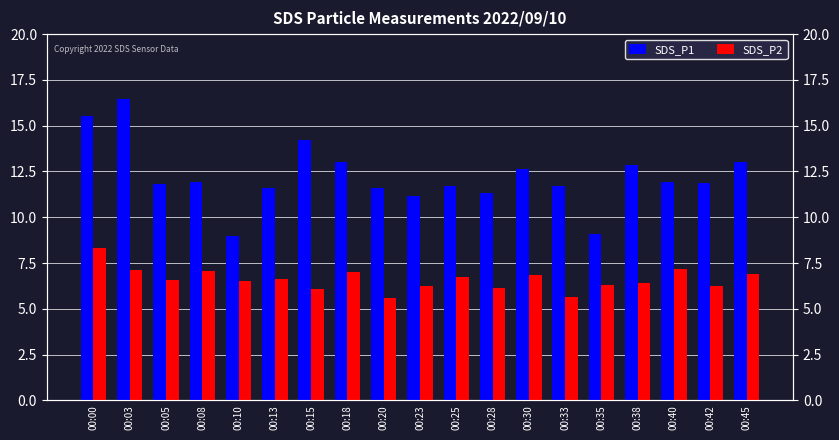

List the series in order of their overall mean, lowest first.

SDS_P2, SDS_P1